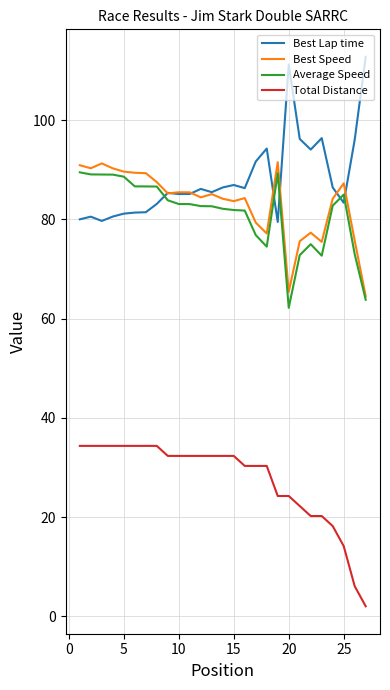

What is the maximum value for Total Distance?

34.3